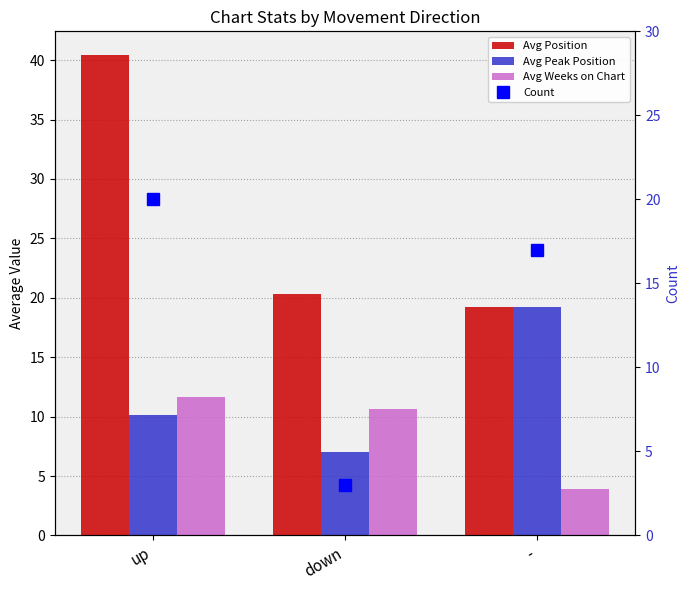

At up, list the series in order from smallest to largest.

Avg Peak Position, Avg Weeks on Chart, Count, Avg Position